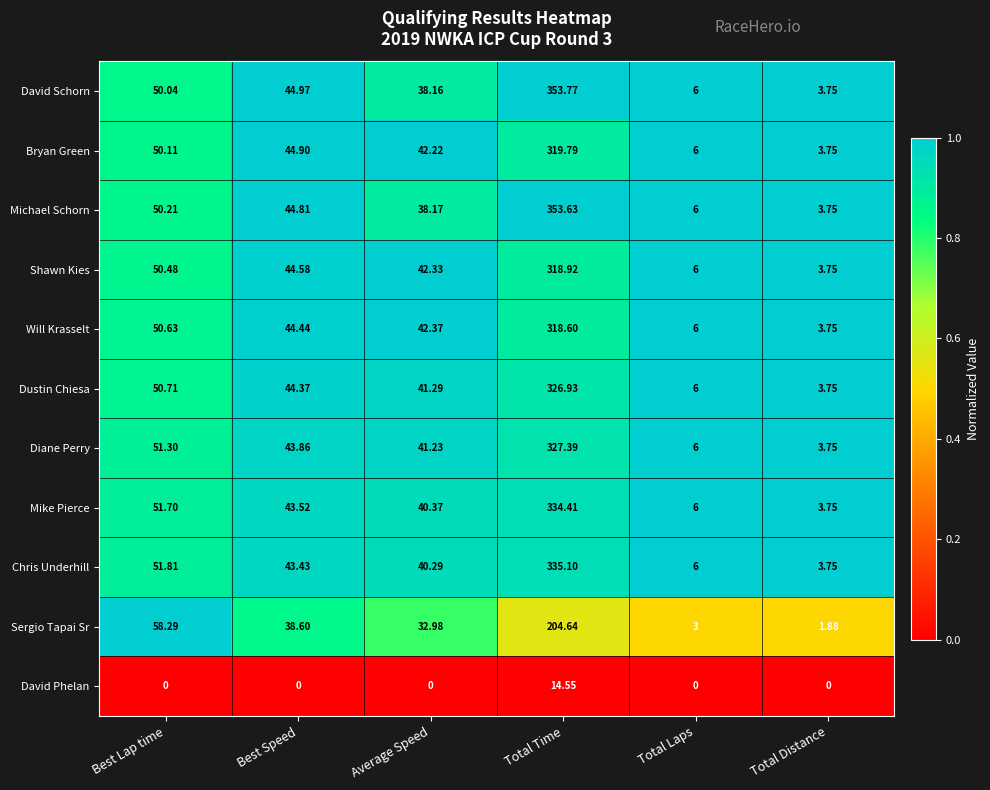

At which category is the sum across all series the highest?

Total Time